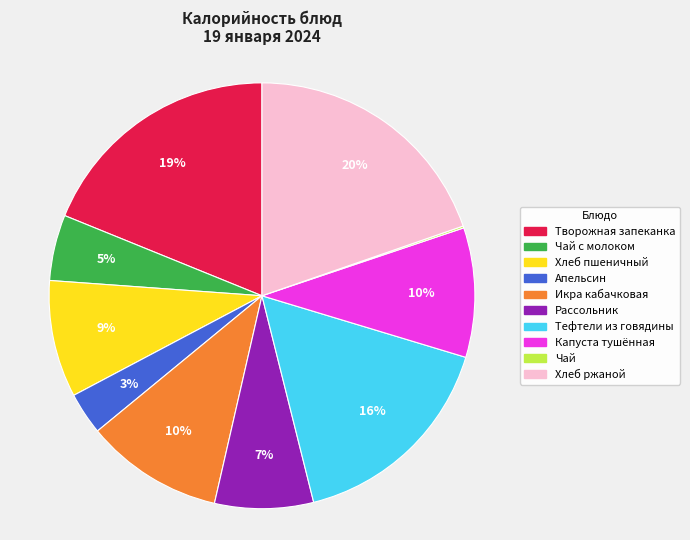

True or false: Творожная запеканка accounts for 24% of the total.

False